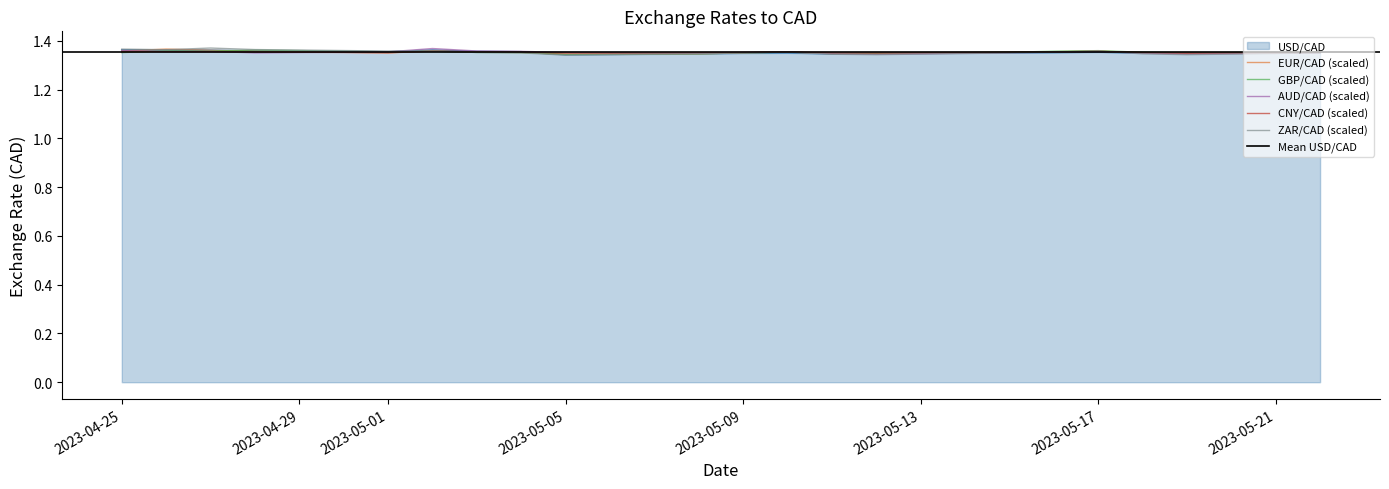

Which series has the widest spread of values?

ZAR/CAD